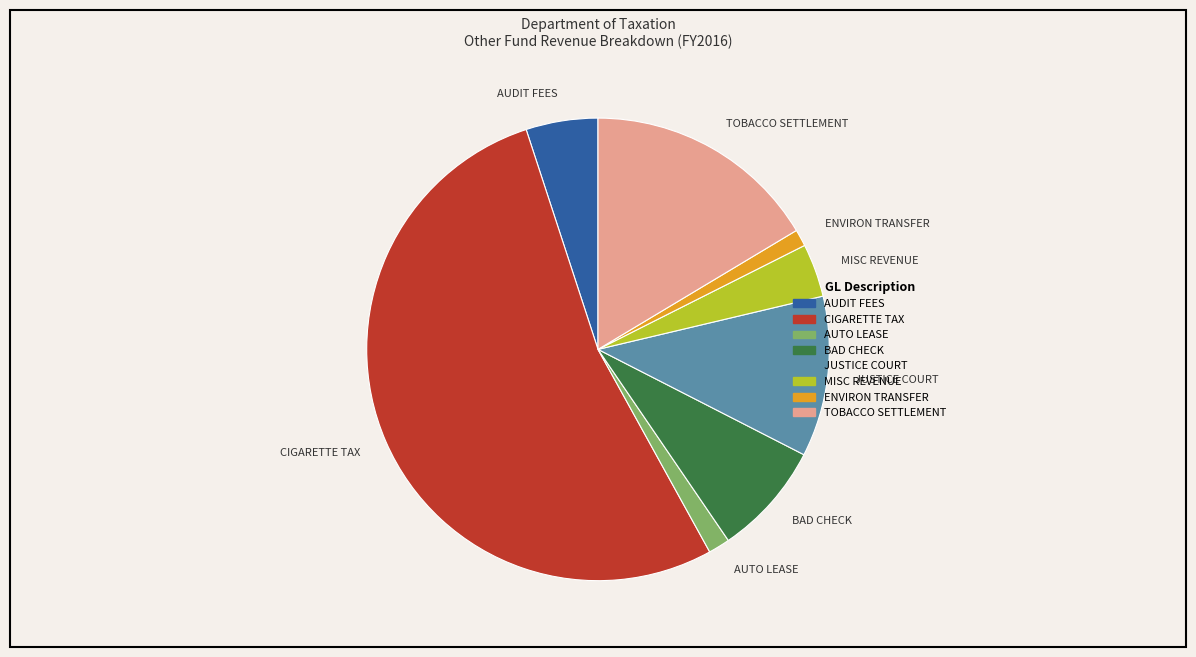

Which category has the biggest portion of the pie?

CIGARETTE TAX